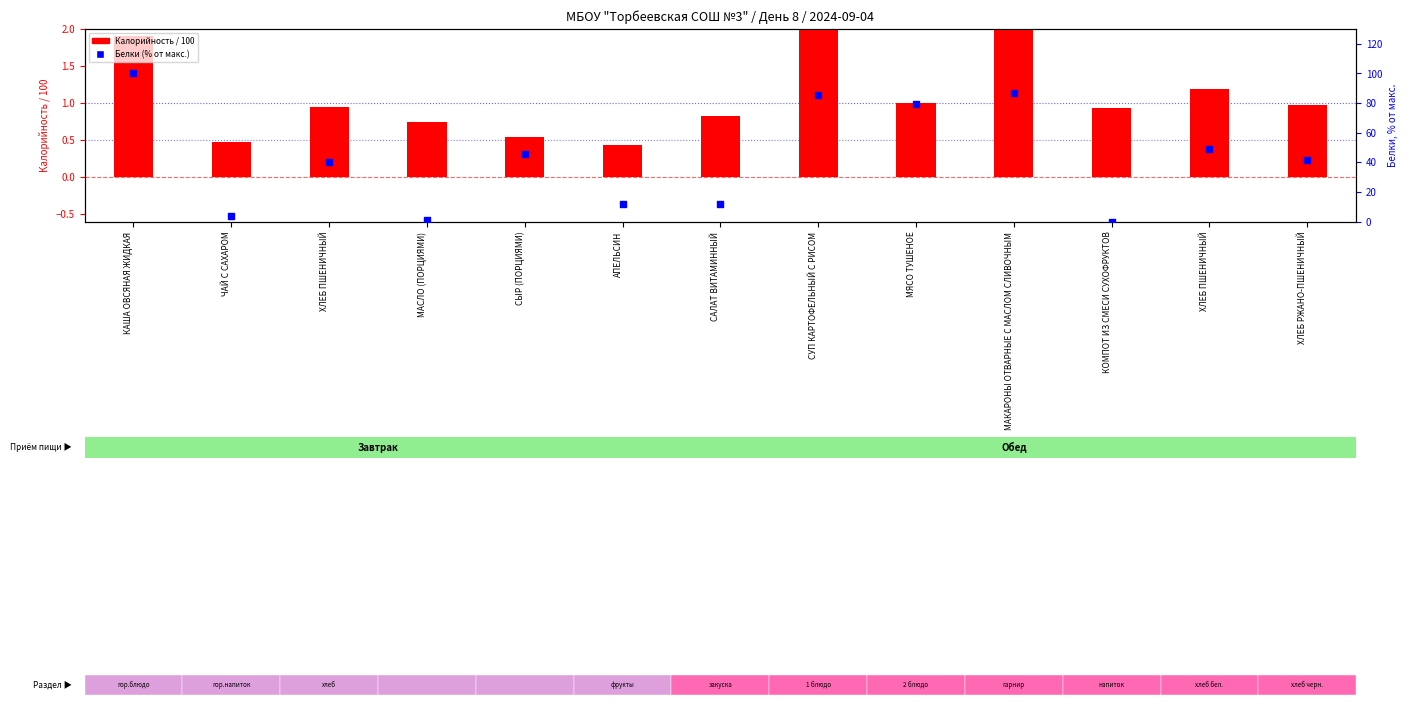

At which category is the sum across all series the highest?

КАША ОВСЯНАЯ ЖИДКАЯ